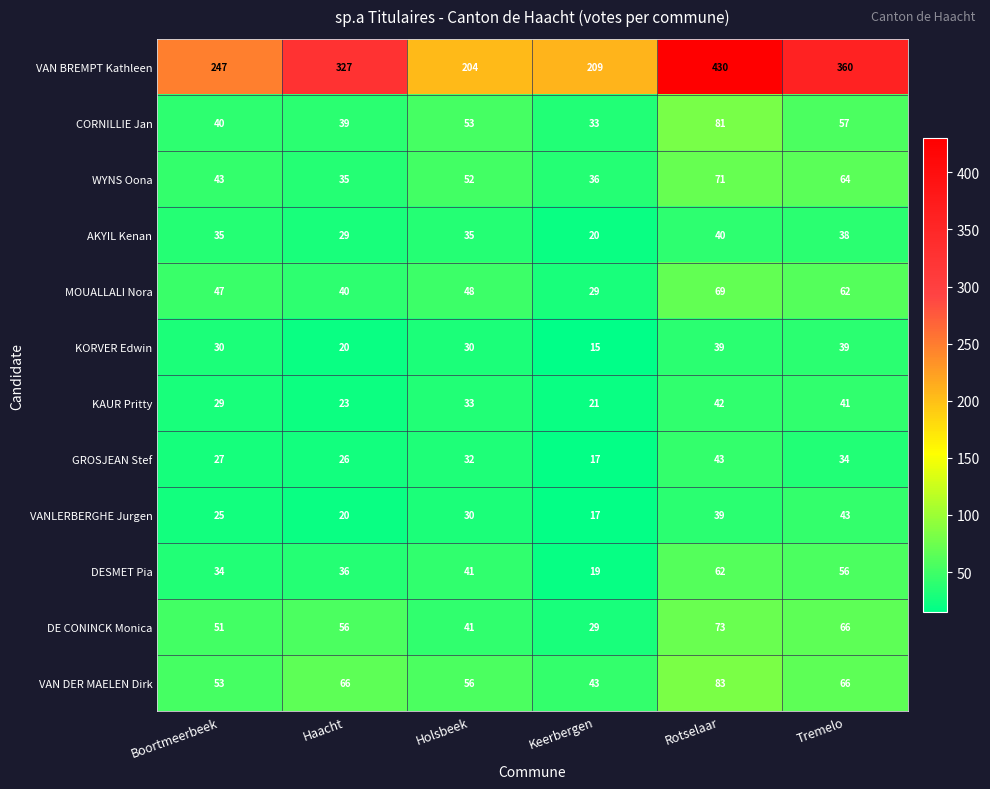

What is the difference between the AKYIL Kenan values at Boortmeerbeek and Haacht?

6